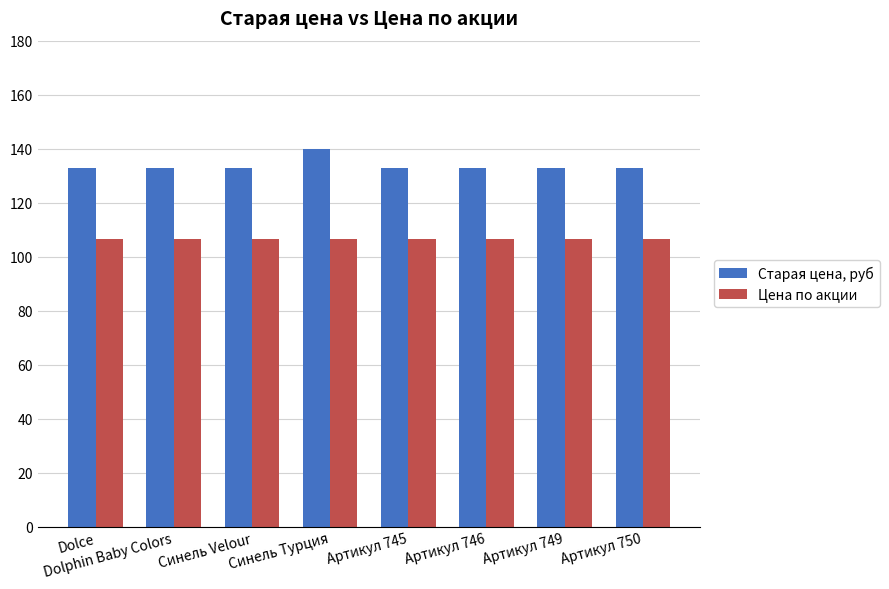

Rank the series by their maximum value, from lowest to highest.

Цена по акции, Старая цена, руб